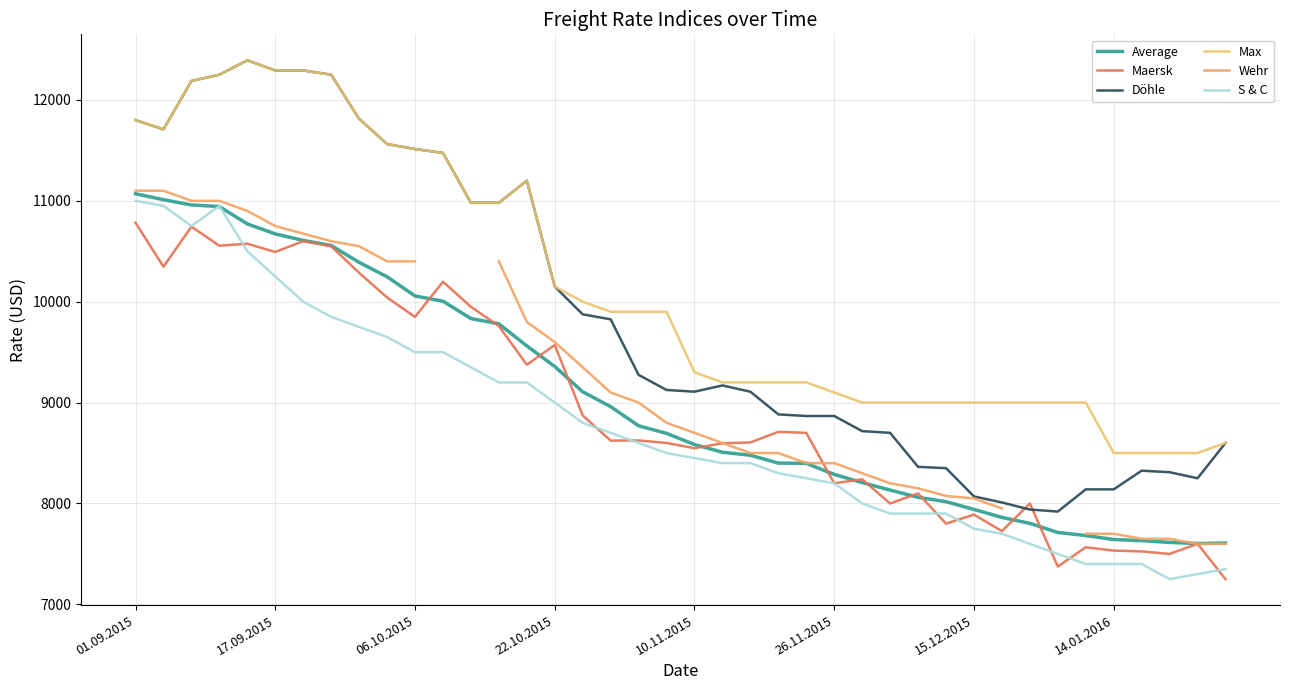

At which label does Wehr first exceed 8800?

01.09.2015